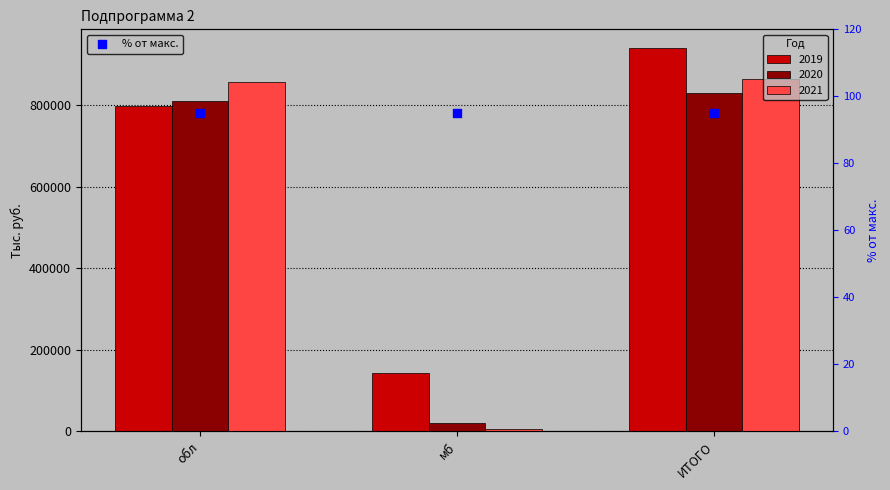

Which series has the largest total across all categories?

2019